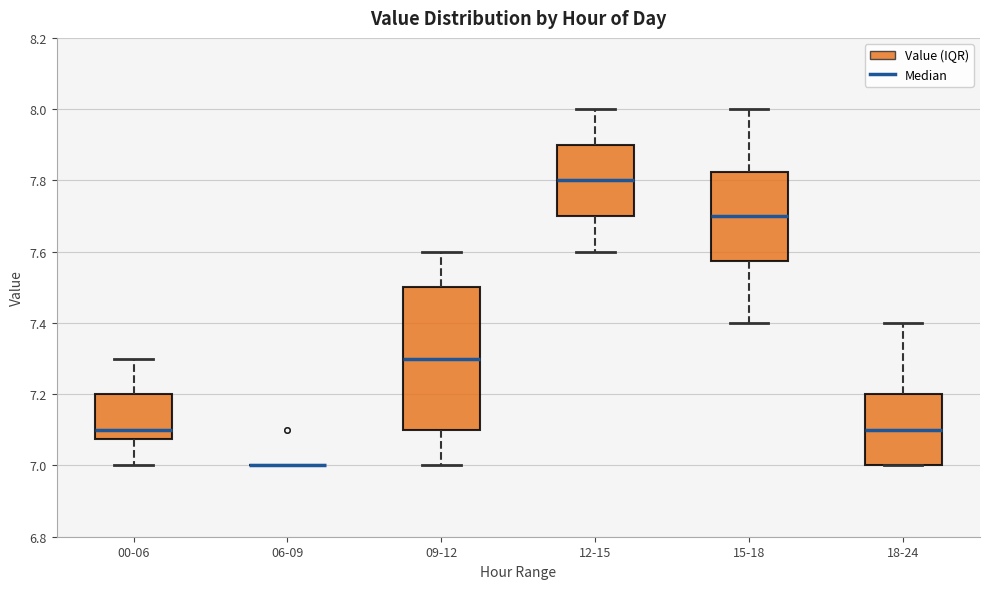

Where is the lower edge of the box for 15-18 on the y-axis? The values are not printed on the chart, so give them approximately, as read against the axis.

7.58